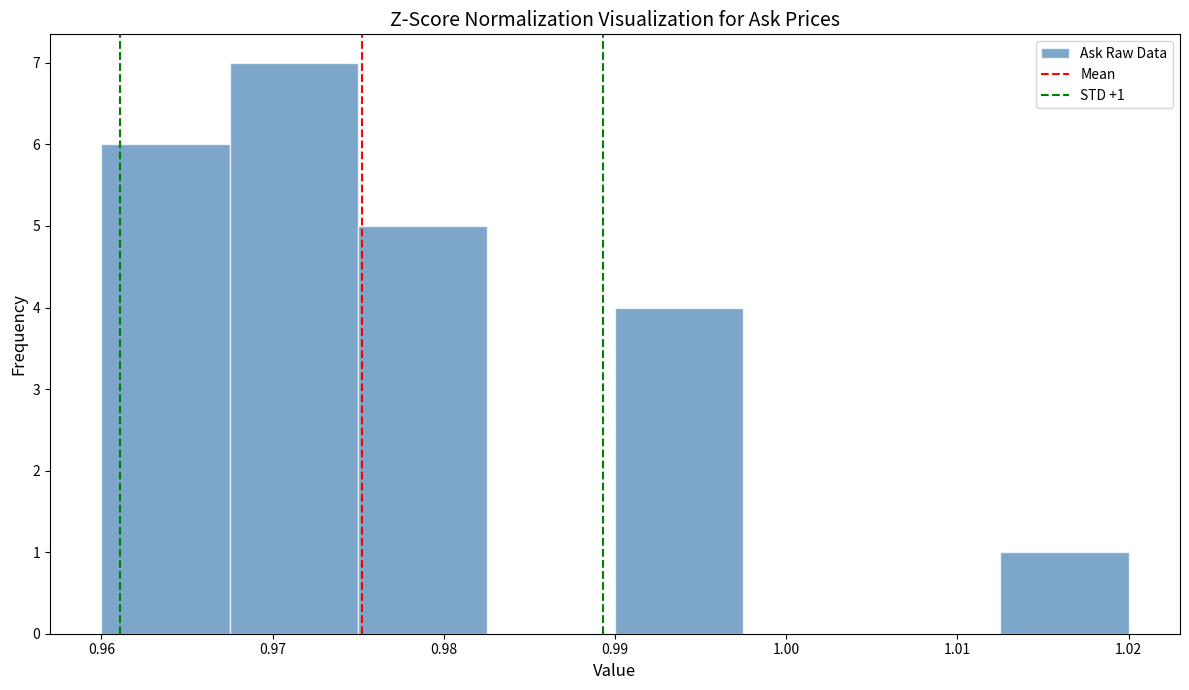

Which range on the x-axis has the tallest bar?

0.968 to 0.975